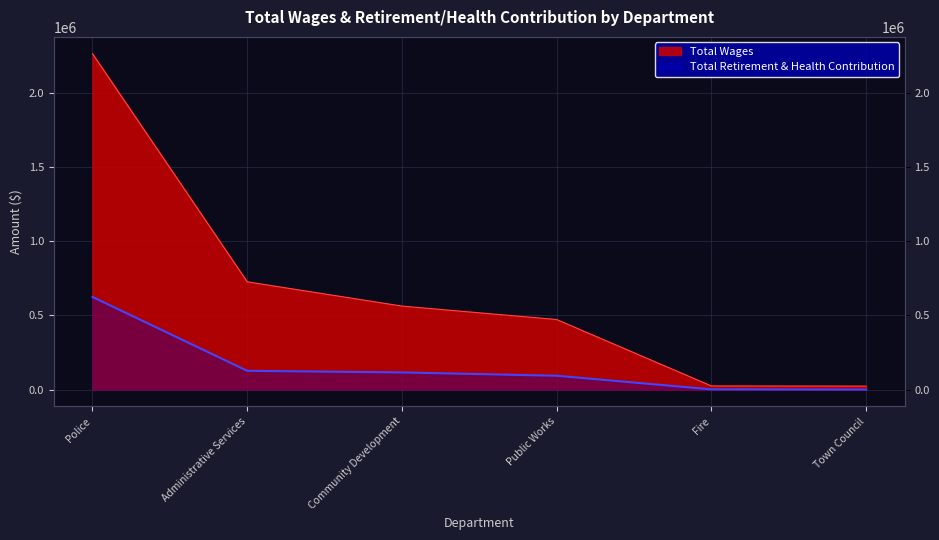

What is the total value across all series at Fire?

25711